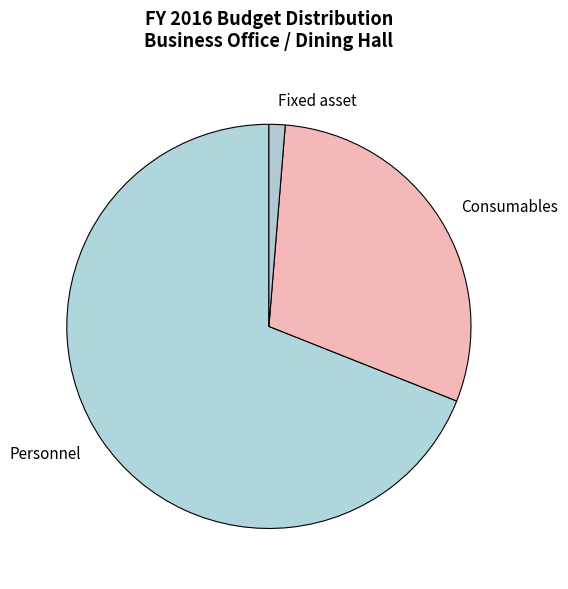

Does Personnel represent more than half of the total?

Yes